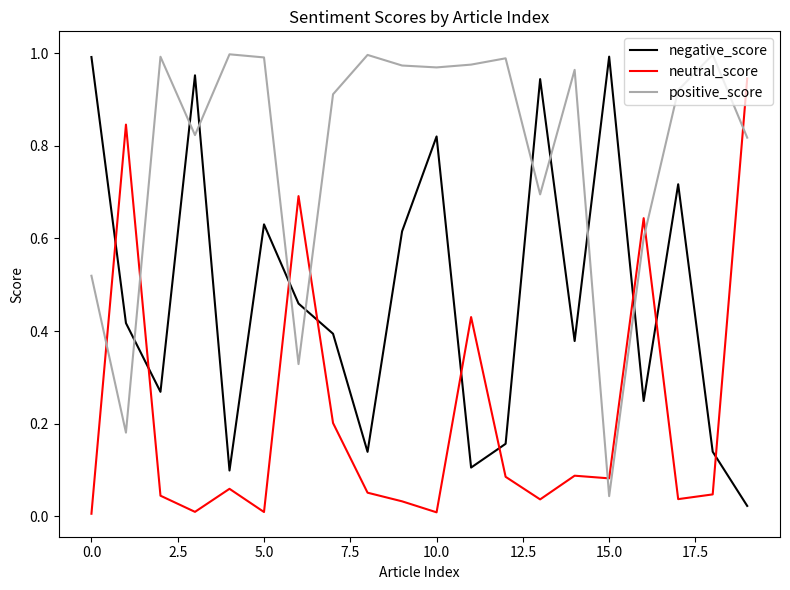

List the series in order of their overall mean, highest first.

positive_score, negative_score, neutral_score